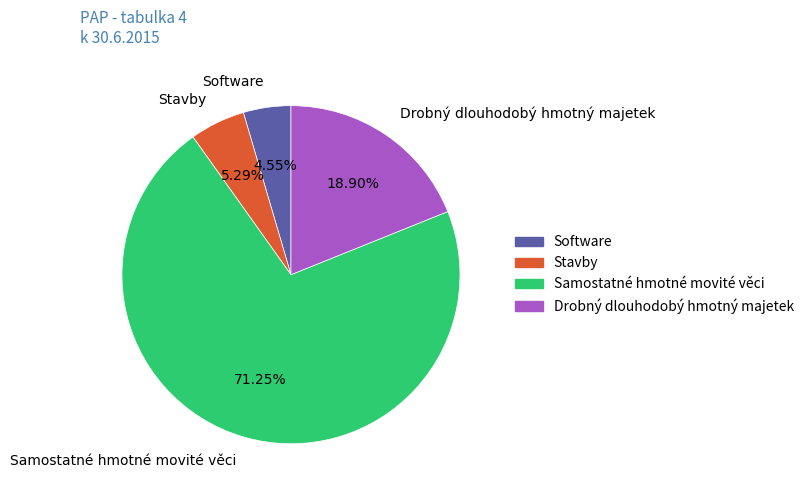

What percentage is the Software slice, to the nearest percent?

5%